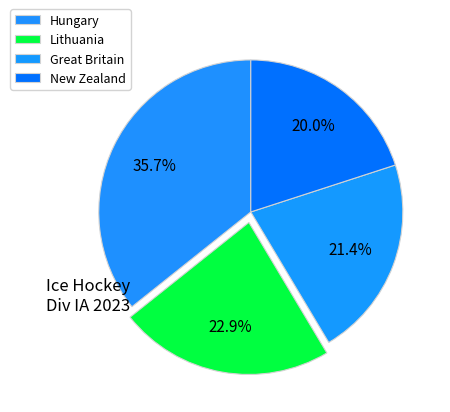

To the nearest percent, what is the difference between the largest and smallest slice percentages?

16%